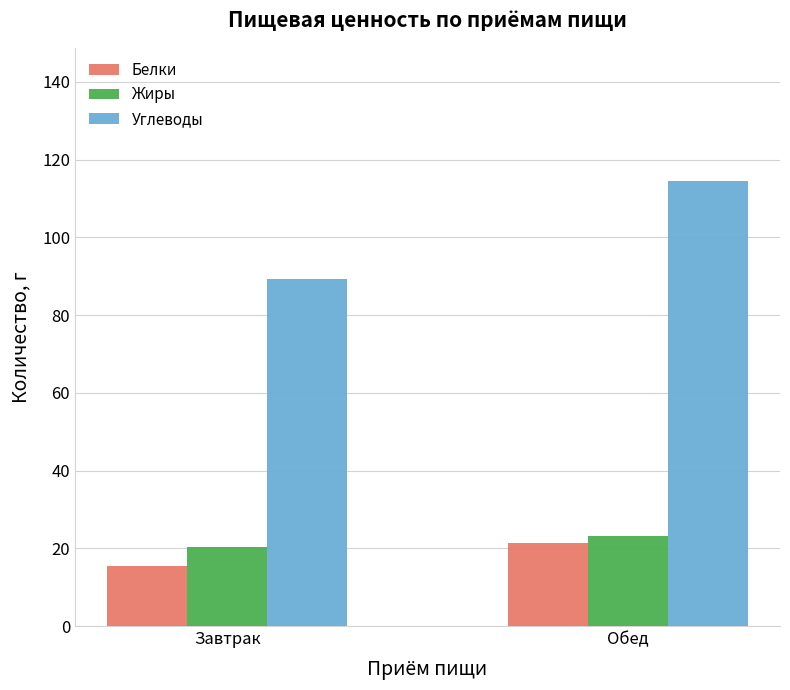

Reading left to right, list all the values displayed in this chart.

Белки: Завтрак=15.5	Обед=21.3
Жиры: Завтрак=20.3	Обед=23.1
Углеводы: Завтрак=89.4	Обед=114.4